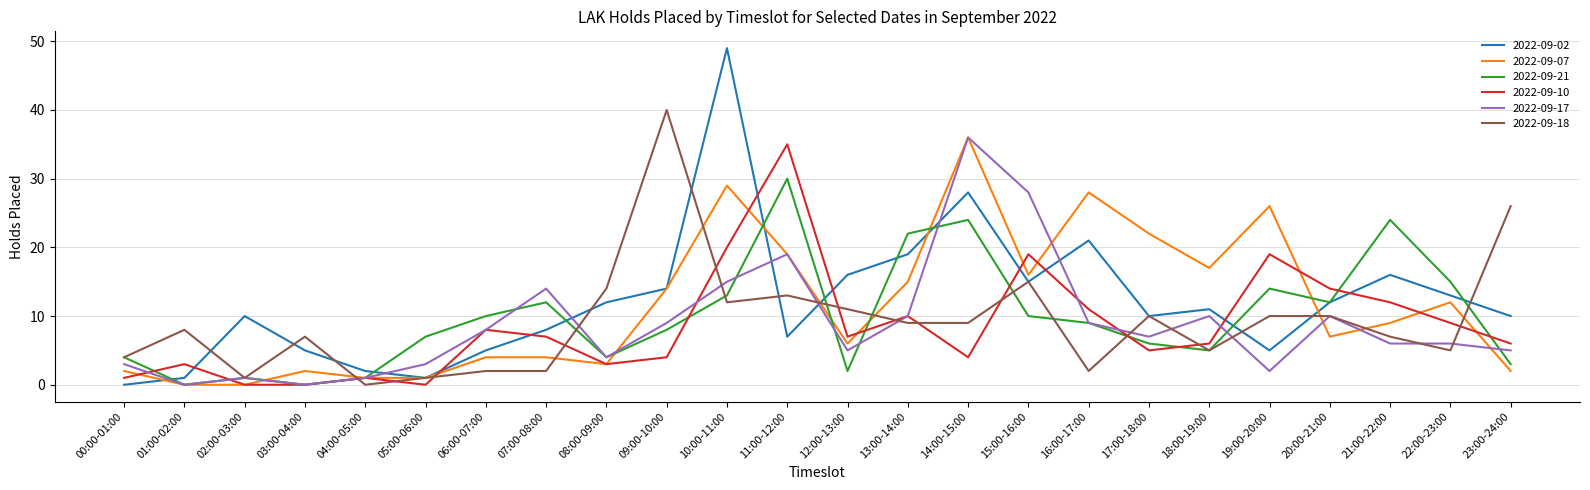

The value of 2022-09-18 at 00:00-01:00 is 6. True or false?

False